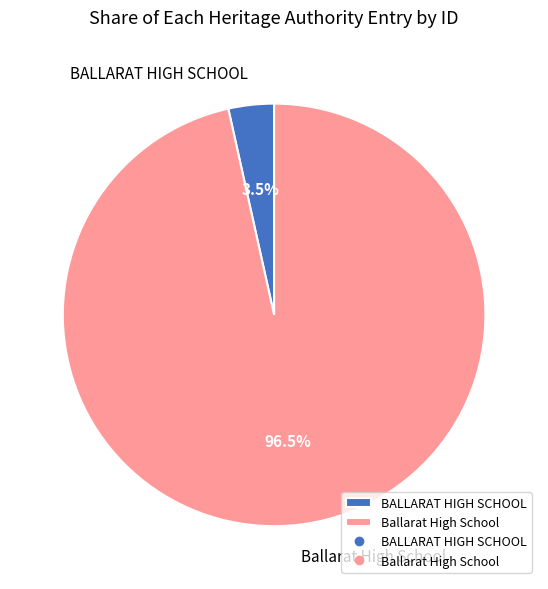

What portion of the pie excludes Ballarat High School?

3.5%